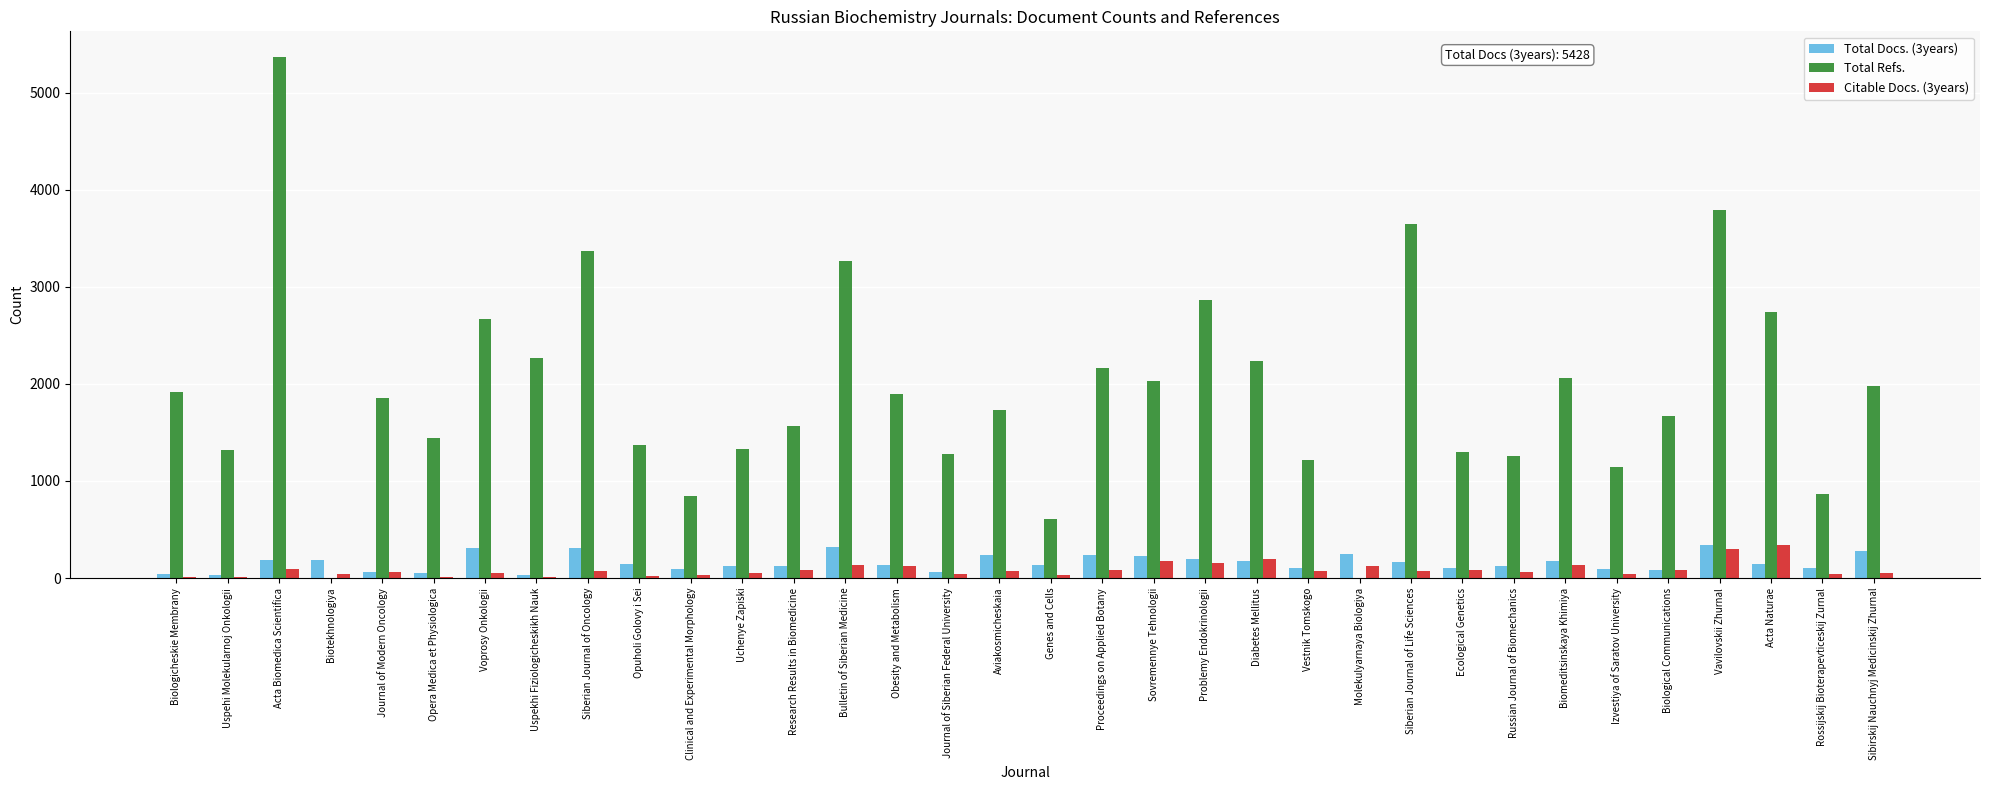

How many groups of bars are there?

34